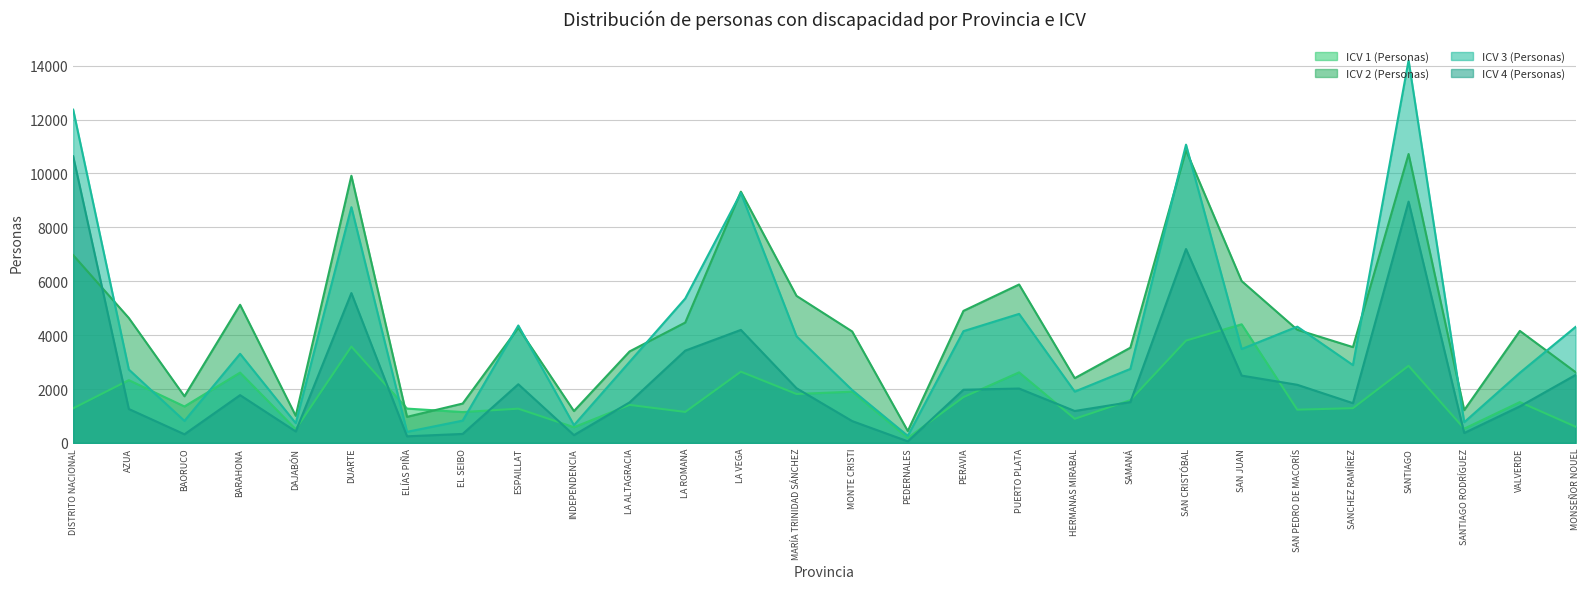

Does the chart have visible grid lines?

Yes